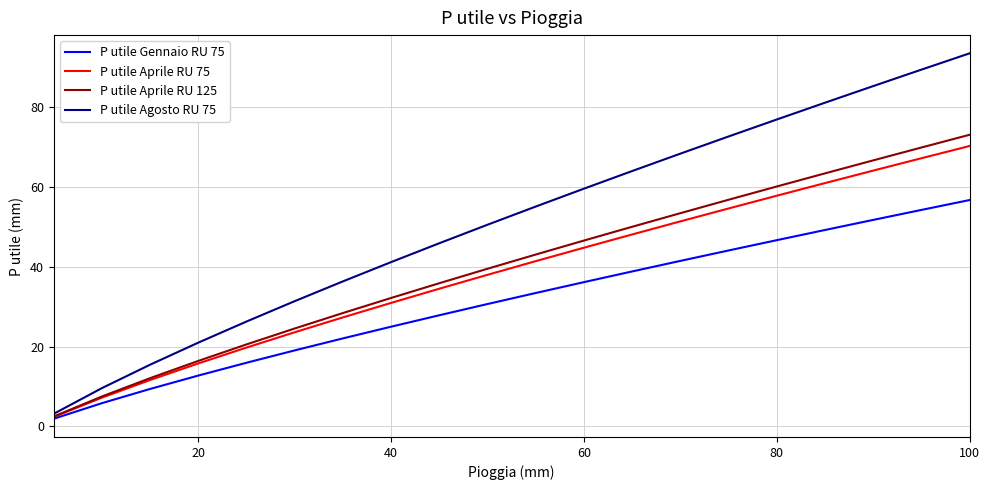

Reading right to left, extract all data points from this chart.

P utile Gennaio RU 75: 56.7	54.2	51.7	49.2	46.7	44.1	41.5	38.8	36.2	33.4	30.7	27.9	25.0	22.1	19.0	15.9	12.7	9.4	5.8	1.9
P utile Aprile RU 75: 70.3	67.2	64.1	61.0	57.8	54.6	51.4	48.1	44.8	41.4	38.0	34.5	31.0	27.3	23.6	19.8	15.8	11.6	7.2	2.4
P utile Aprile RU 125: 73.1	69.9	66.7	63.4	60.1	56.8	53.4	50.0	46.6	43.1	39.5	35.9	32.2	28.4	24.5	20.5	16.4	12.1	7.5	2.5
P utile Agosto RU 75: 93.5	89.4	85.3	81.1	76.9	72.7	68.4	64.0	59.6	55.1	50.5	45.9	41.2	36.3	31.4	26.3	21.0	15.5	9.6	3.2